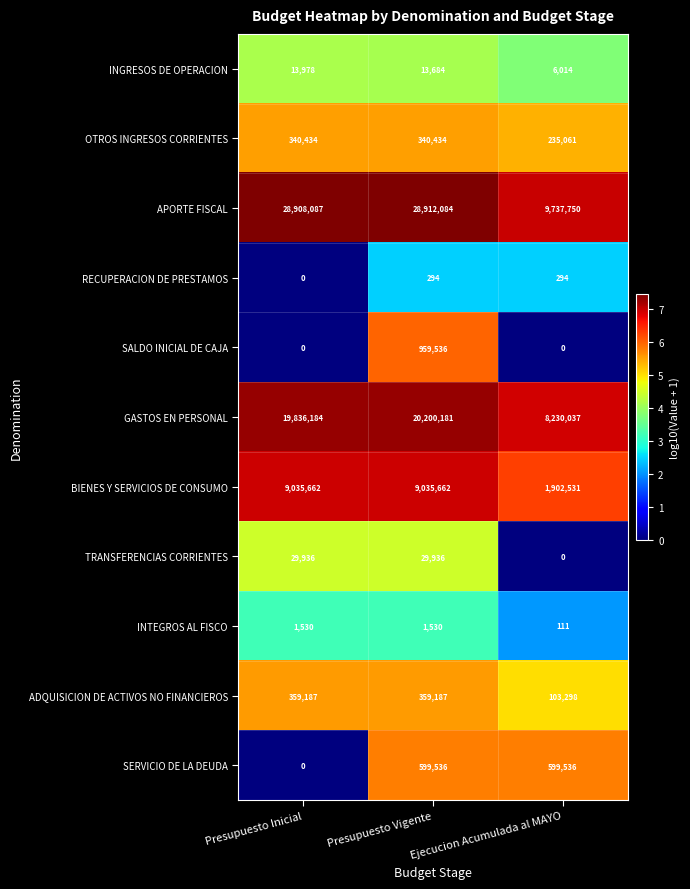

Rank the series by their maximum value, from lowest to highest.

RECUPERACION DE PRESTAMOS, INTEGROS AL FISCO, INGRESOS DE OPERACION, TRANSFERENCIAS CORRIENTES, OTROS INGRESOS CORRIENTES, ADQUISICION DE ACTIVOS NO FINANCIEROS, SERVICIO DE LA DEUDA, SALDO INICIAL DE CAJA, BIENES Y SERVICIOS DE CONSUMO, GASTOS EN PERSONAL, APORTE FISCAL